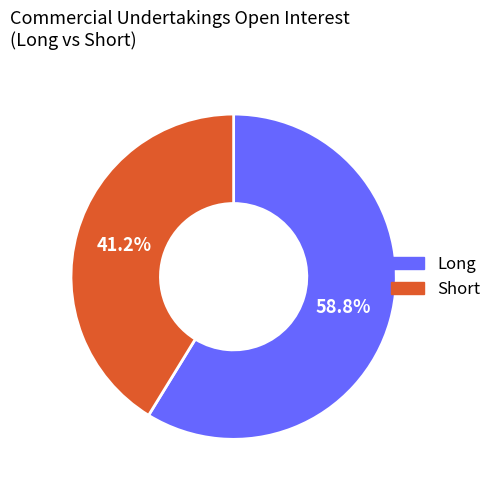

Does any single category account for the majority?

Yes